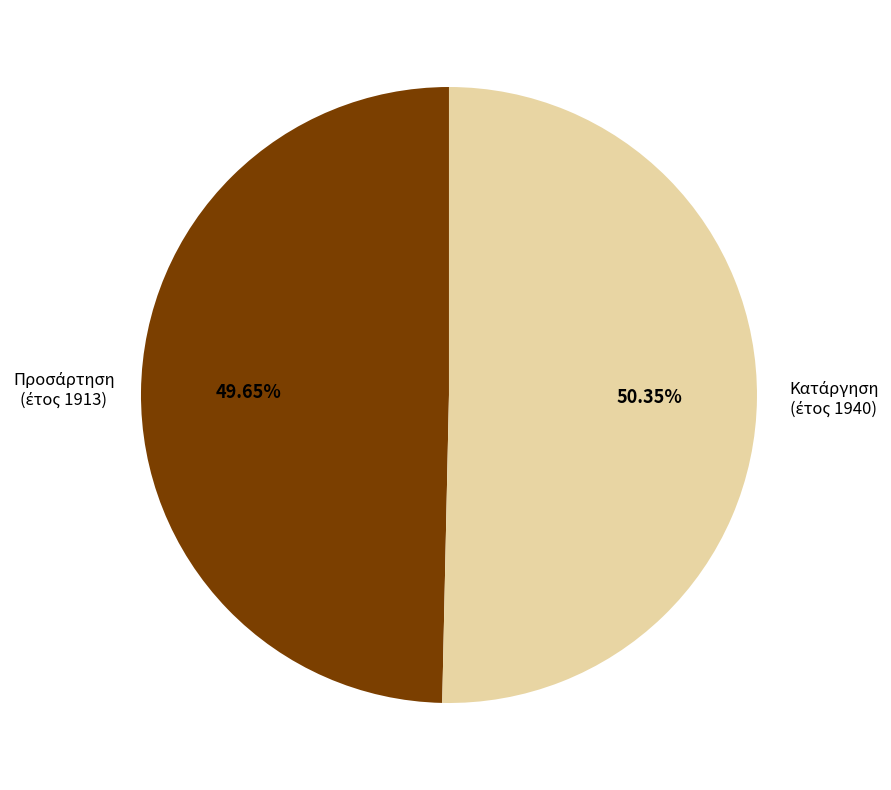

How many slices are in this pie chart?

2